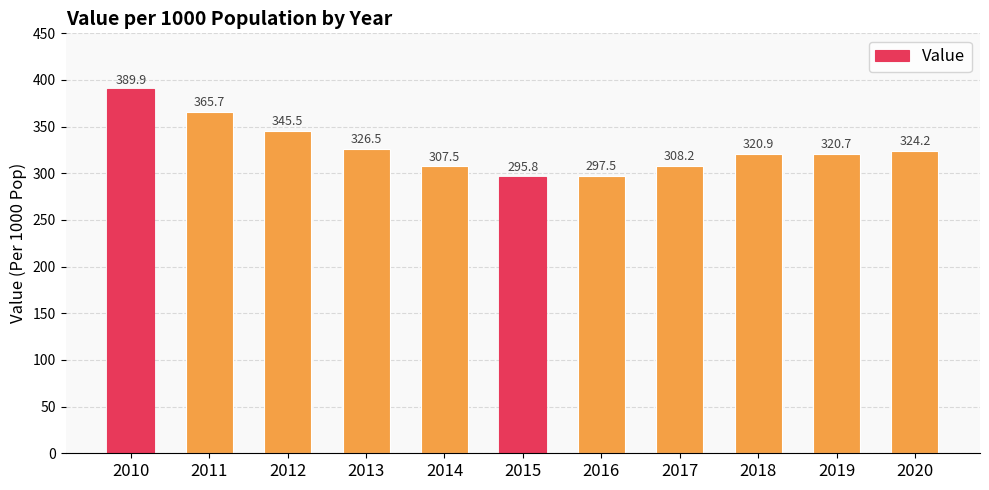

At which label is the value closest to 342?

2012